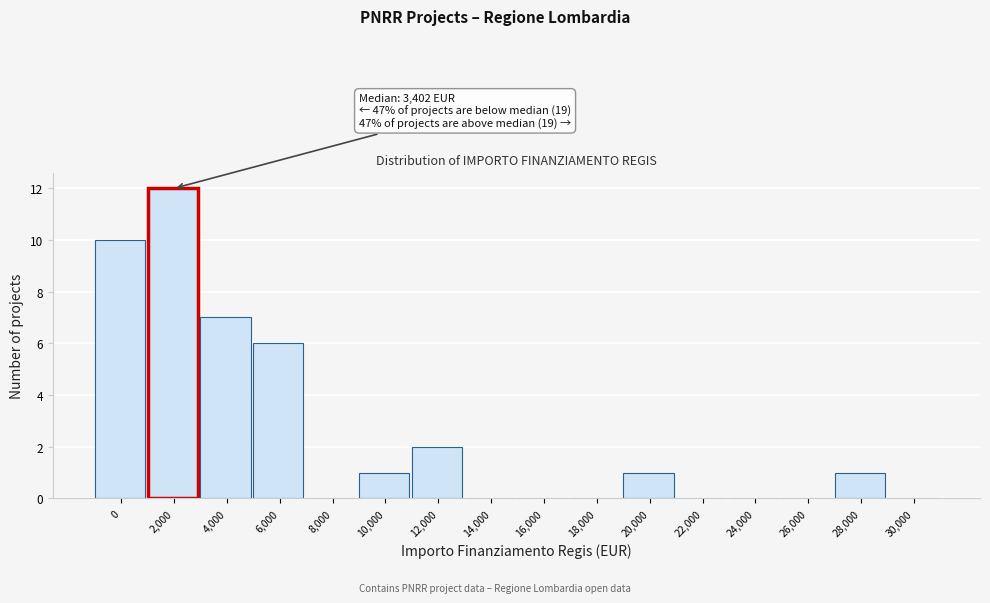

Reading right to left, extract all data points from this chart.

30,000=0	28,000=1	26,000=0	24,000=0	22,000=0	20,000=1	18,000=0	16,000=0	14,000=0	12,000=2	10,000=1	8,000=0	6,000=6	4,000=7	2,000=12	0=10